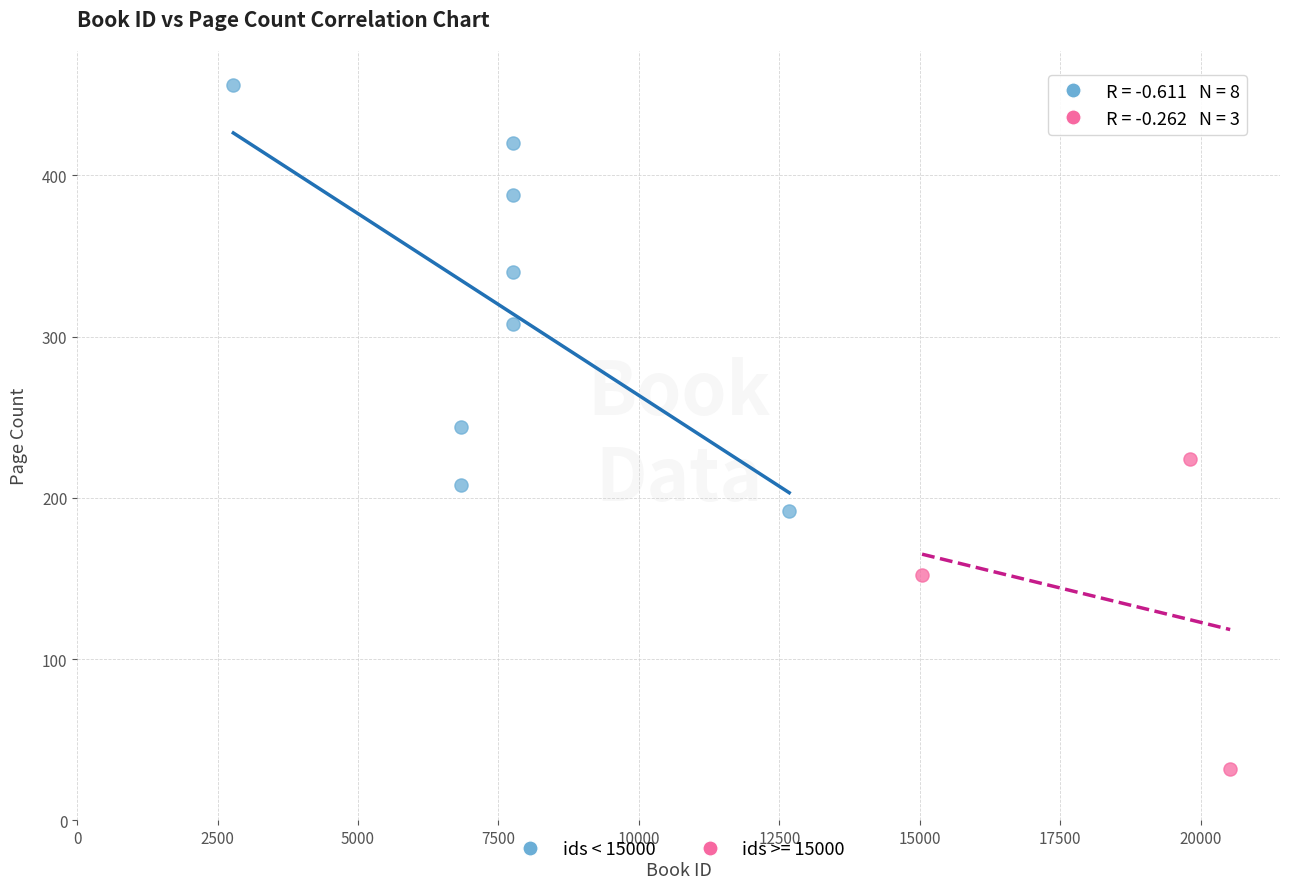

Which series has the widest spread of Y values?

ids < 15000